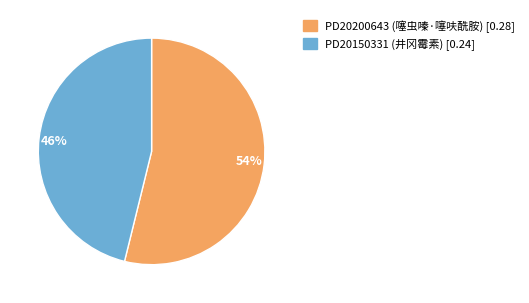

What percentage is the PD20200643 slice, to the nearest percent?

54%